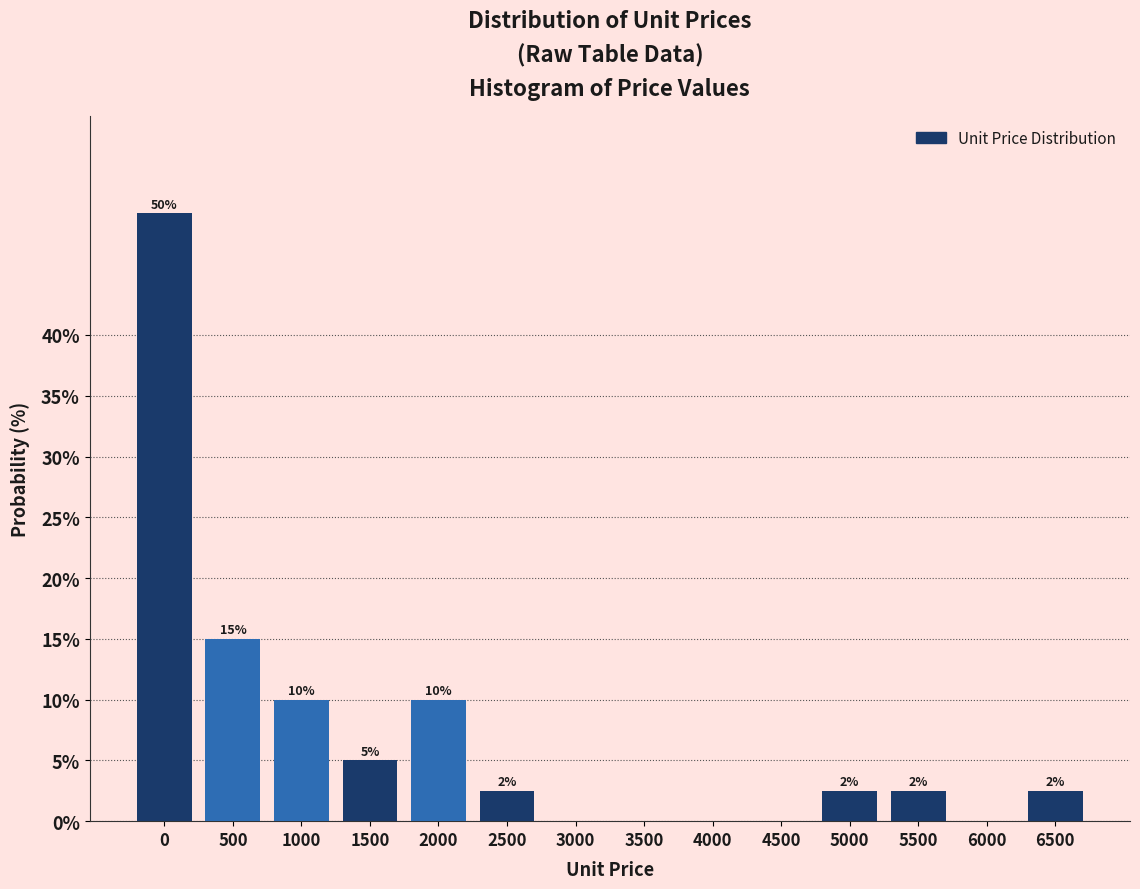

What is the greatest value displayed?

50.0